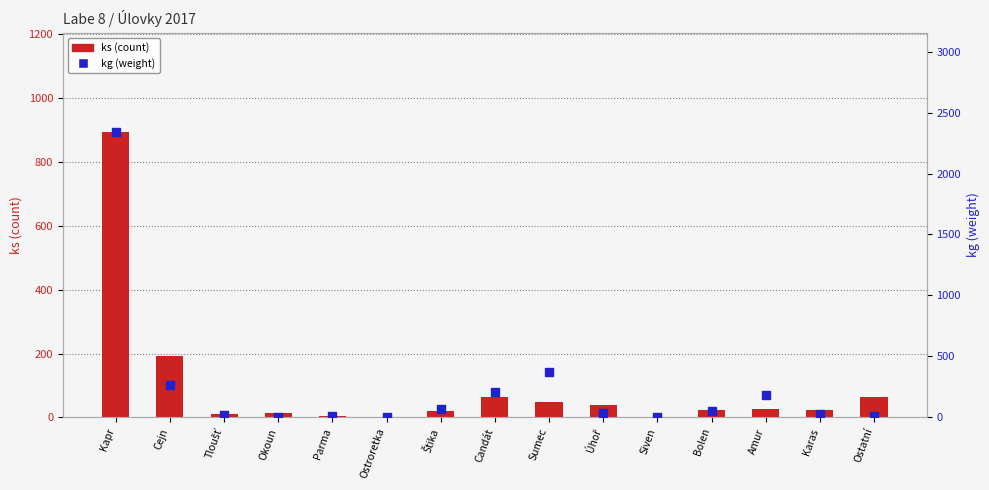

What are all the series names shown in the legend?

ks (count), kg (weight)